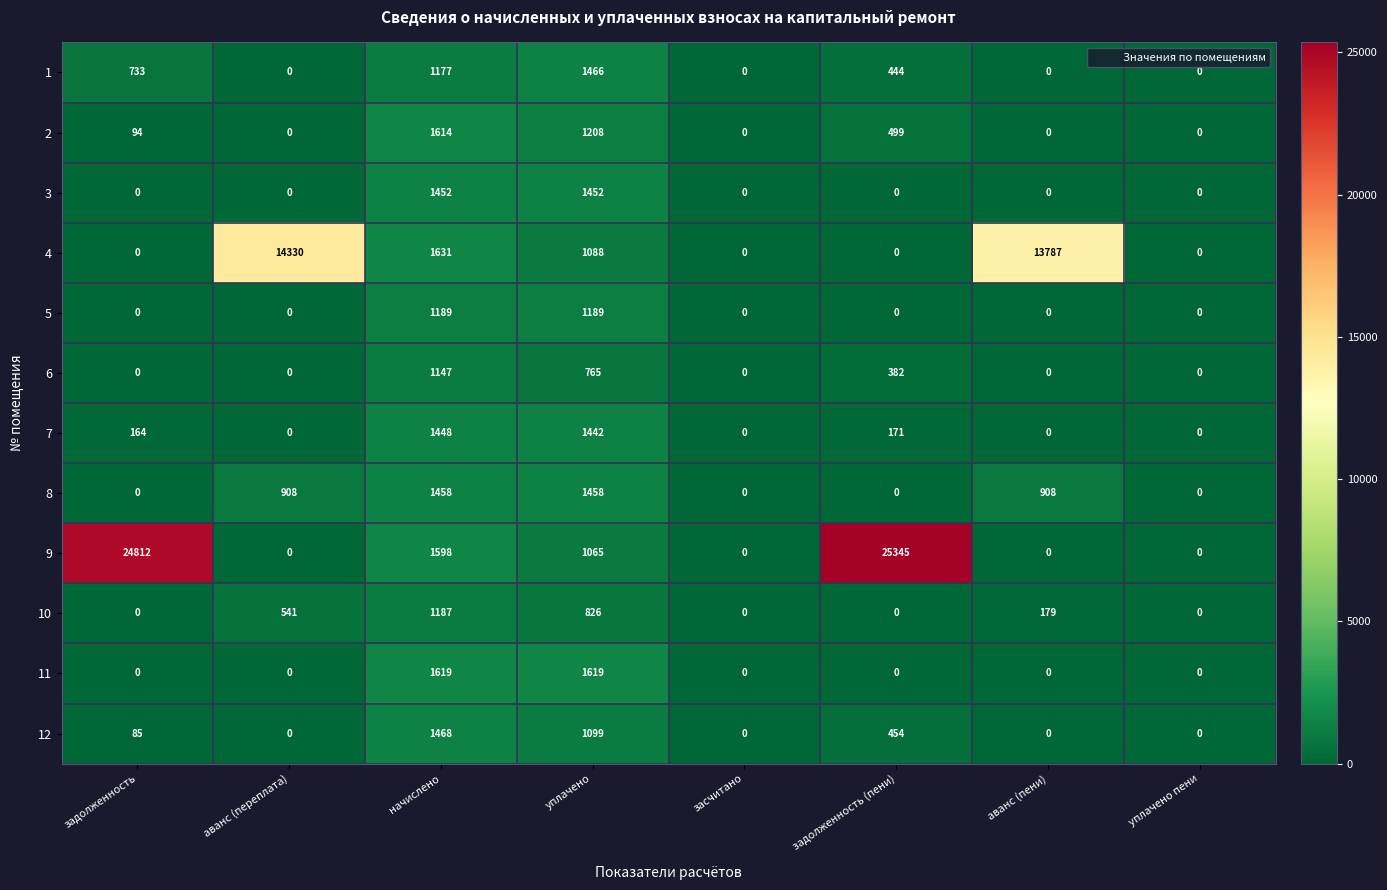

At which category is the sum across all series the highest?

задолженность (пени)